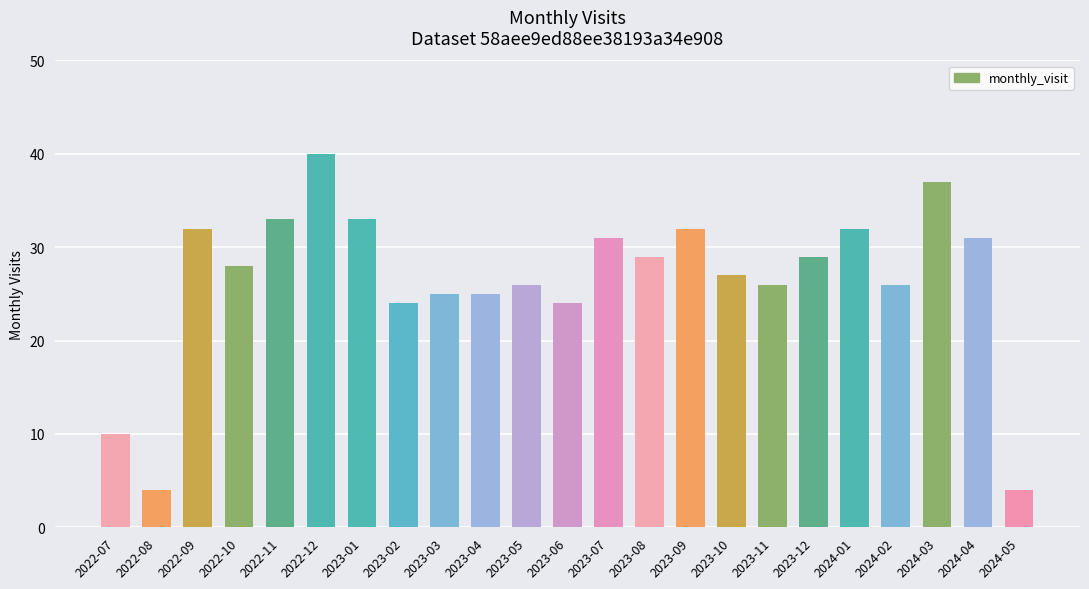

What is the change in value from 2023-08 to 2024-05?

-25